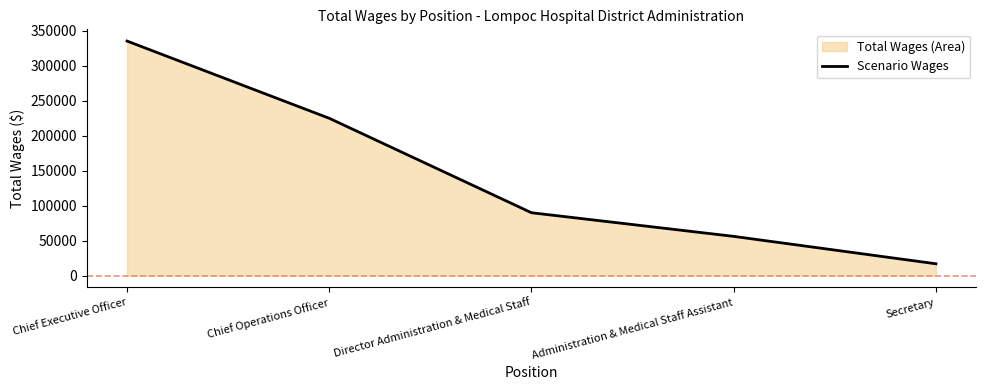

Which category has the lowest value across all series?

Secretary